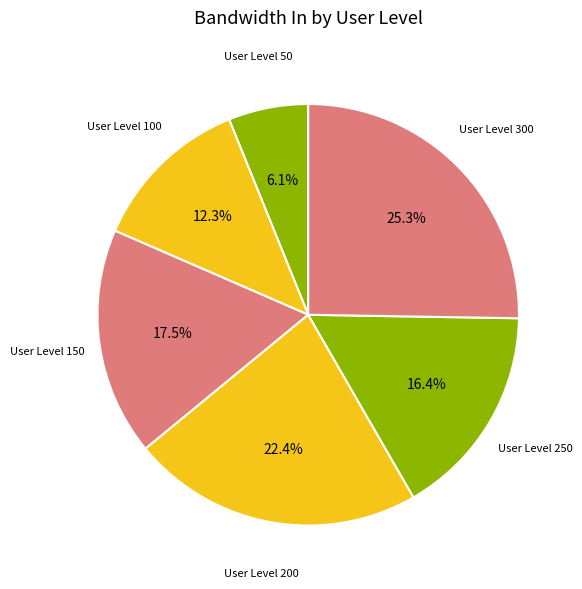

How many segments does this pie chart have?

6